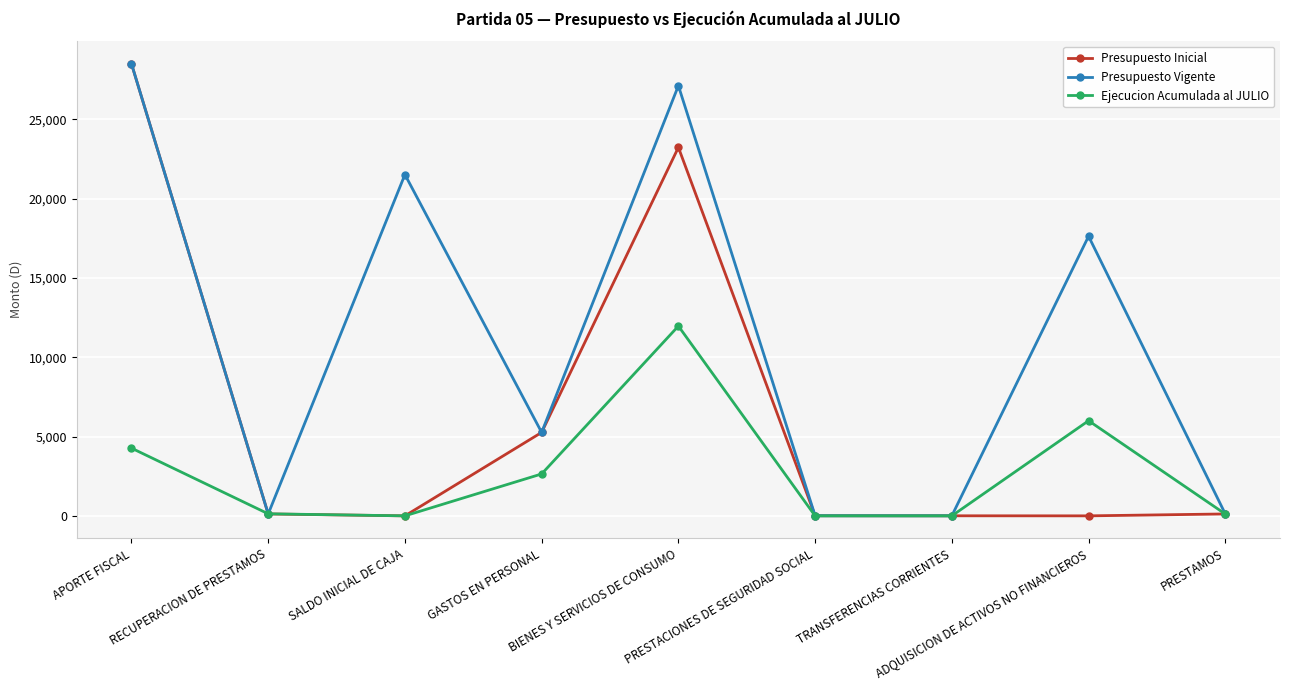

What value does the Ejecucion Acumulada al JULIO series have at ADQUISICION DE ACTIVOS NO FINANCIEROS, to the nearest 100?

6000